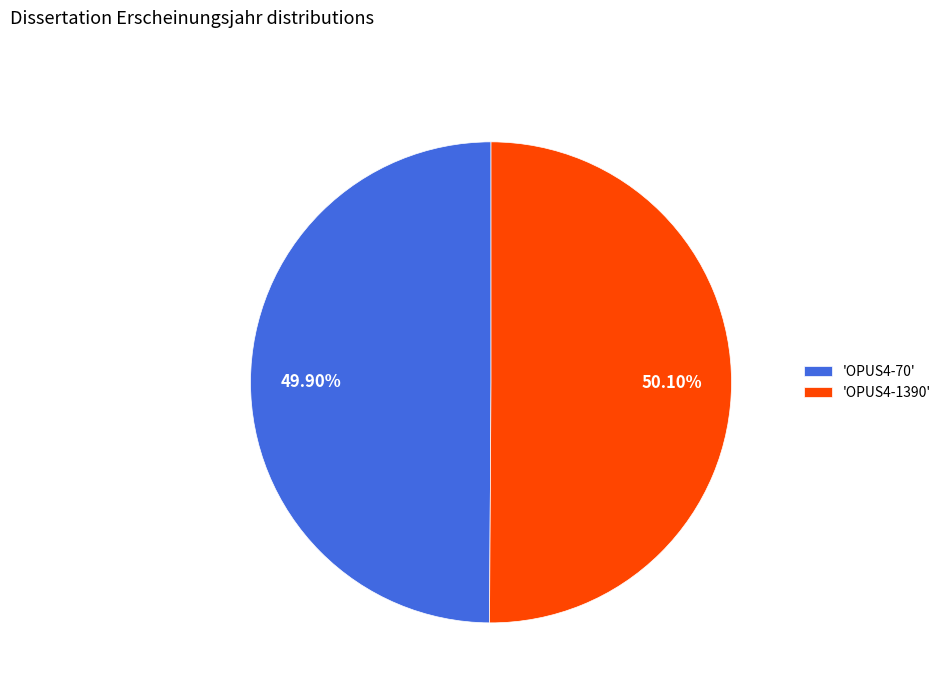

Is there any slice that represents more than half of the pie?

Yes